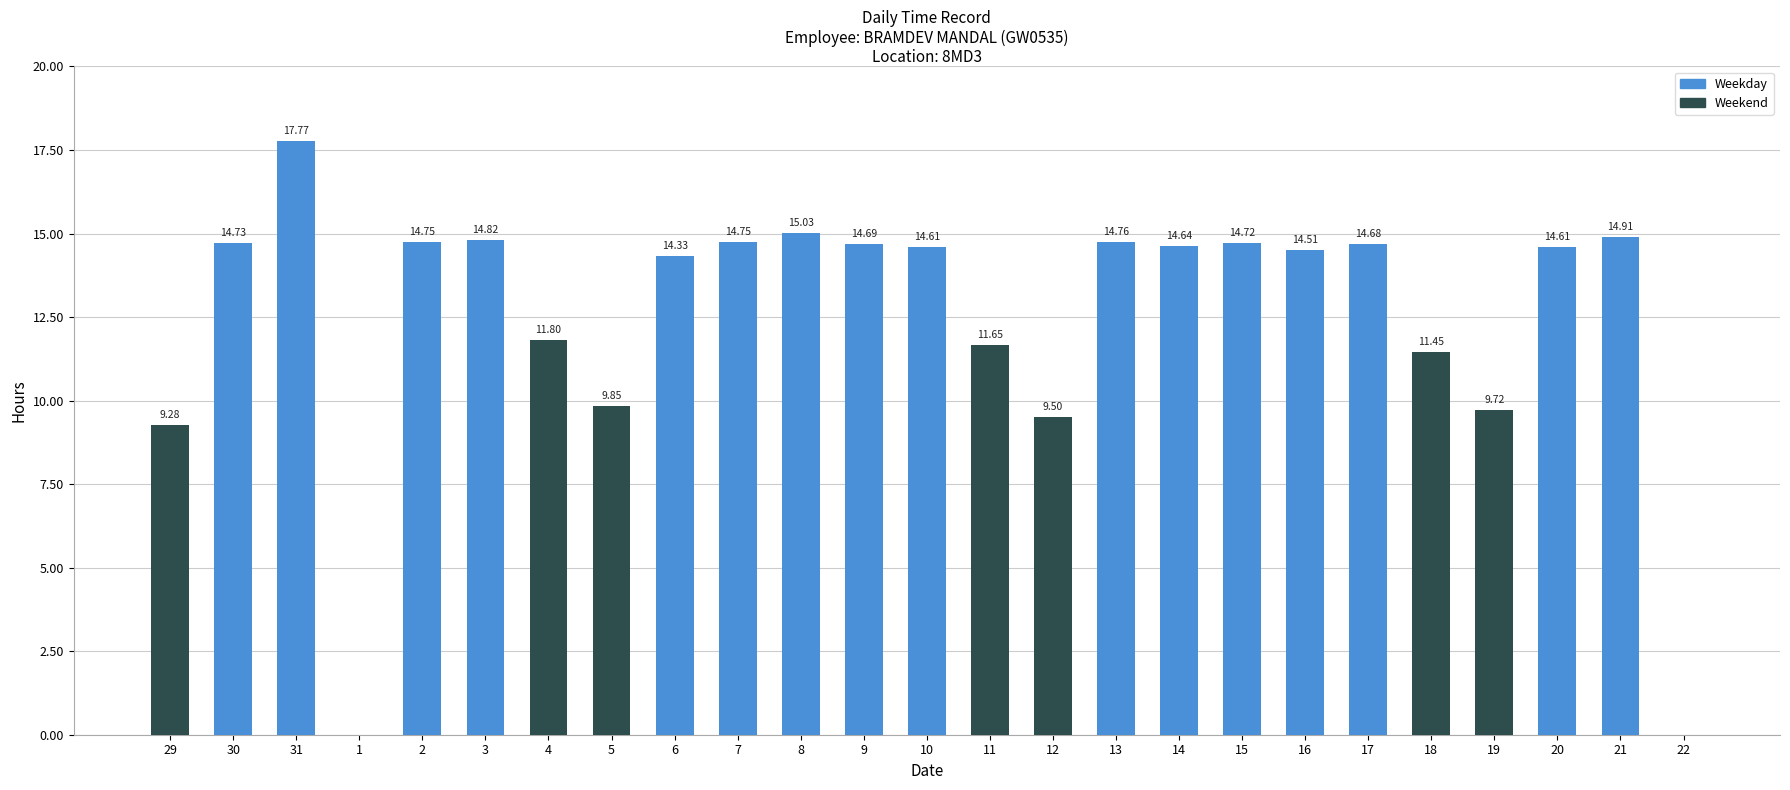

What is the sum of all values?

311.6